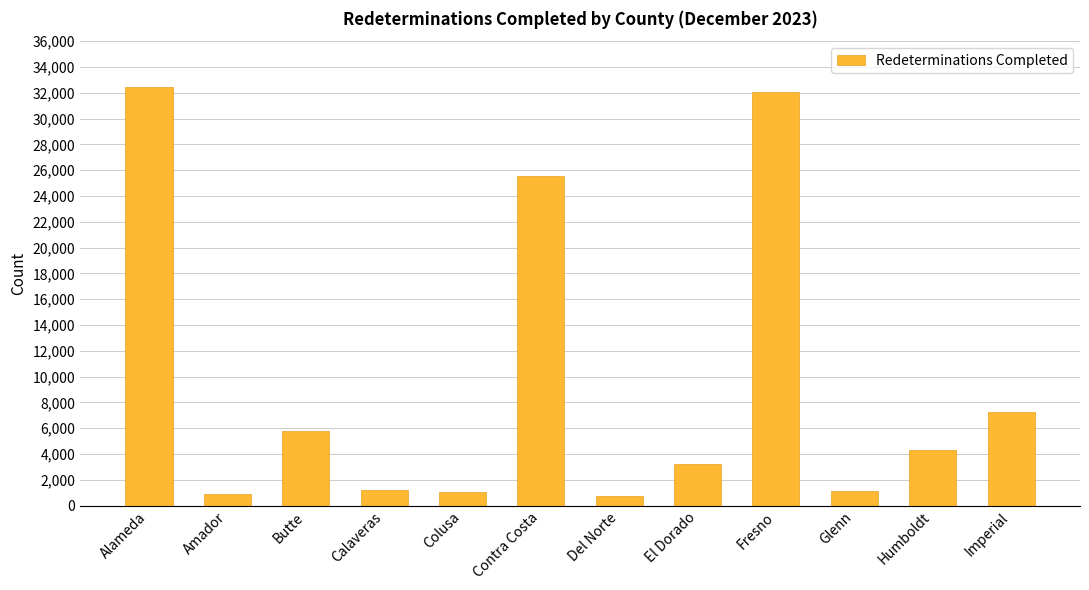

The value at Imperial is 2301. True or false?

False